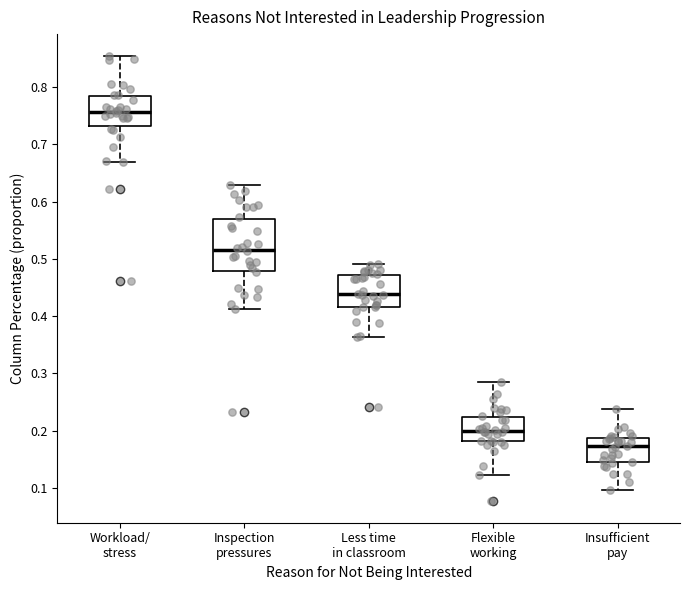

Which box has the lowest median line?

Insufficient pay